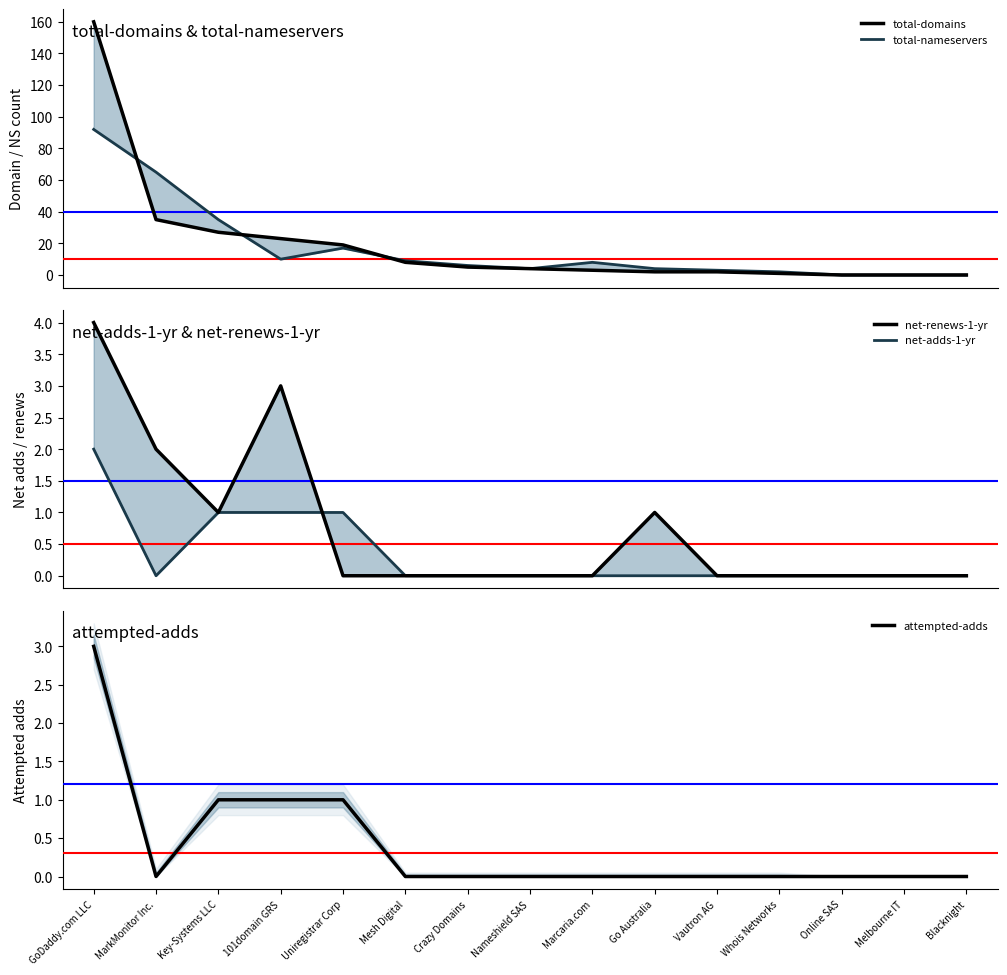

What are all the series names shown in the legend?

total-domains, total-nameservers, net-renews-1-yr, net-adds-1-yr, attempted-adds